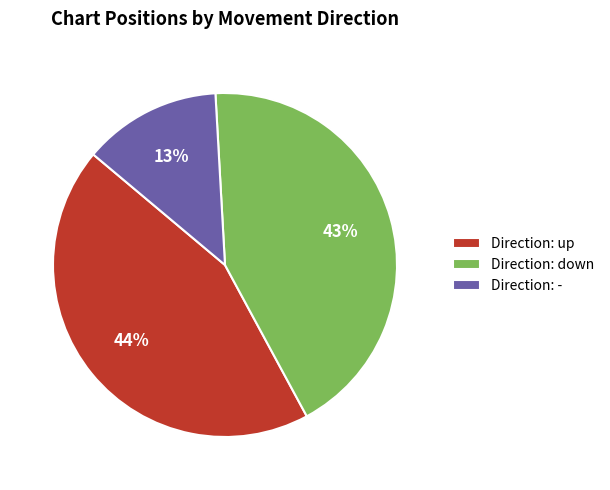

To the nearest percent, what percentage of the pie is Direction: up?

44%